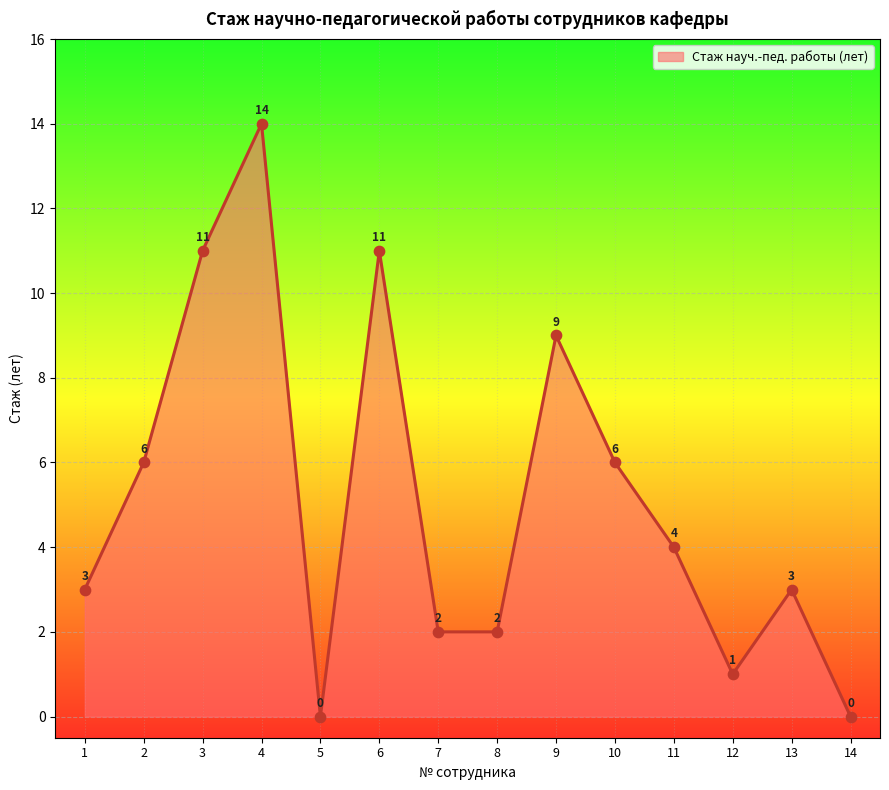

What is the change in value from 9 to 11?

-5